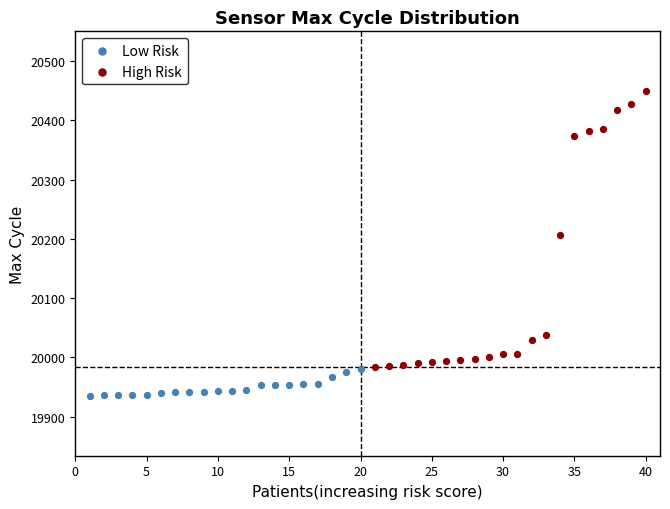

Which series contains the lowest Y value?

Low Risk